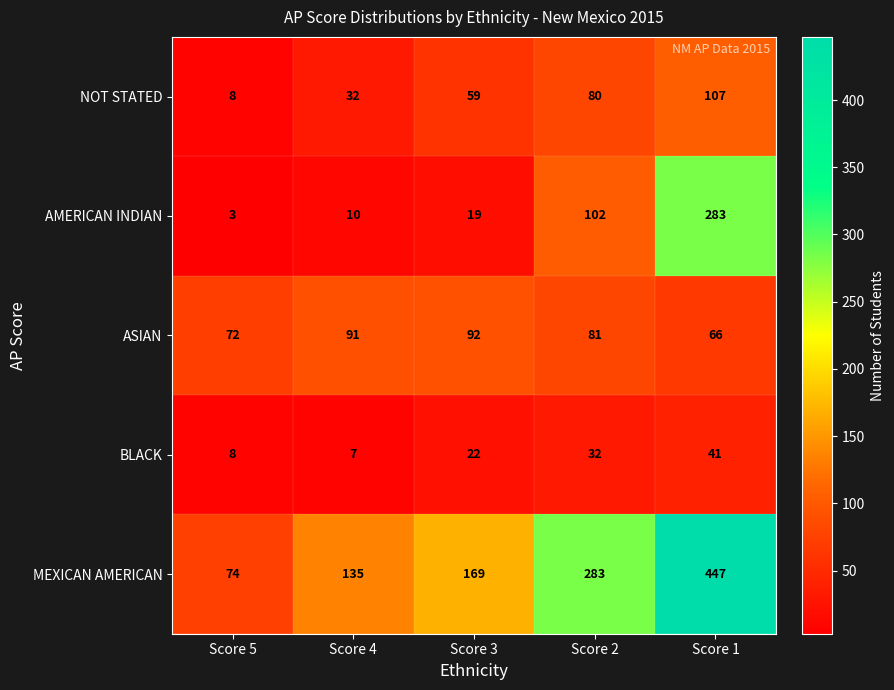

The MEXICAN AMERICAN series shows 447 at Score 1. True or false?

True